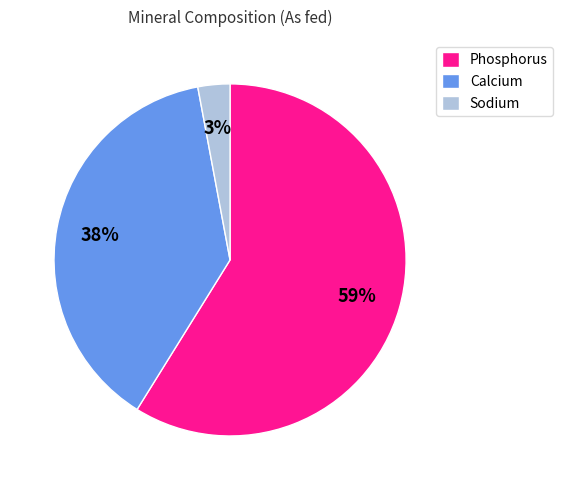

What percentage is the Sodium slice, to the nearest percent?

3%